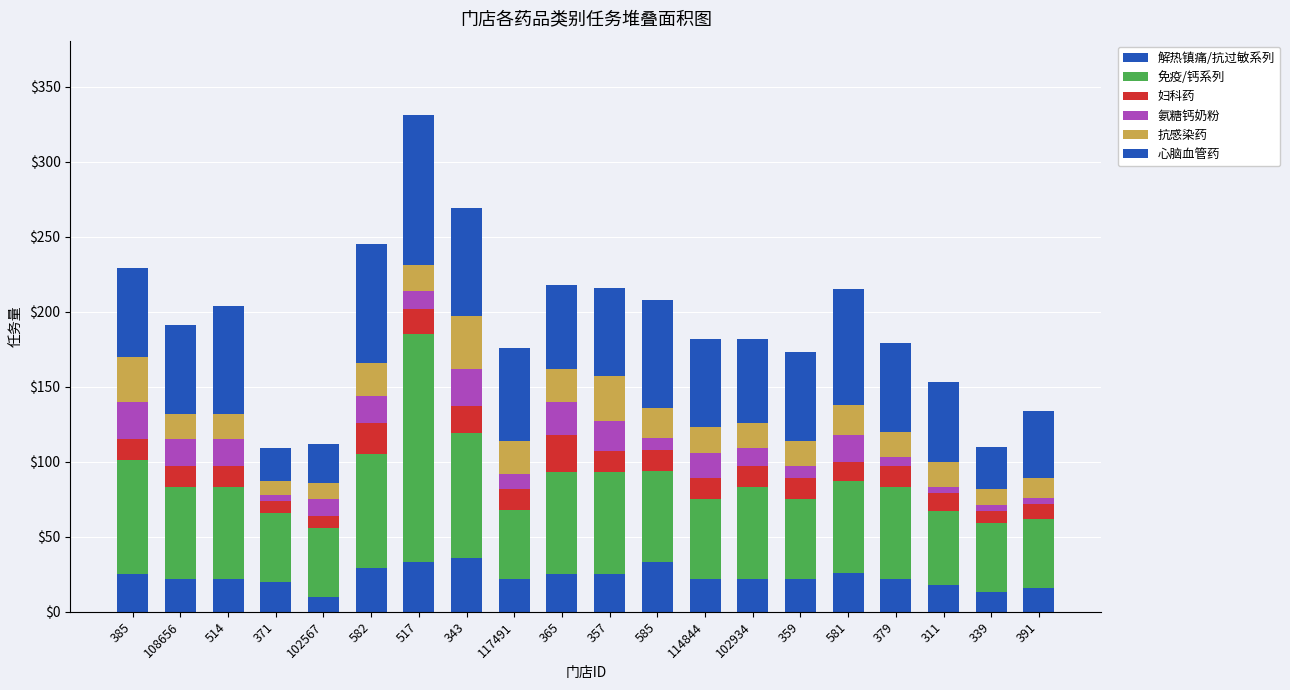

Where does the 心脑血管药 series first go above 59?

514